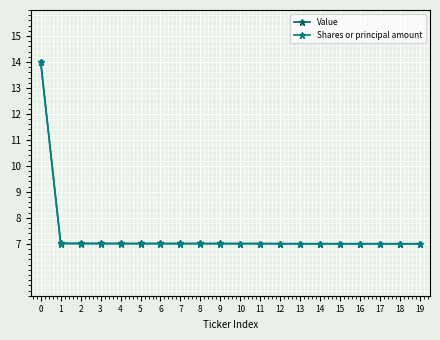

What is the average value of the Value series?

7.4